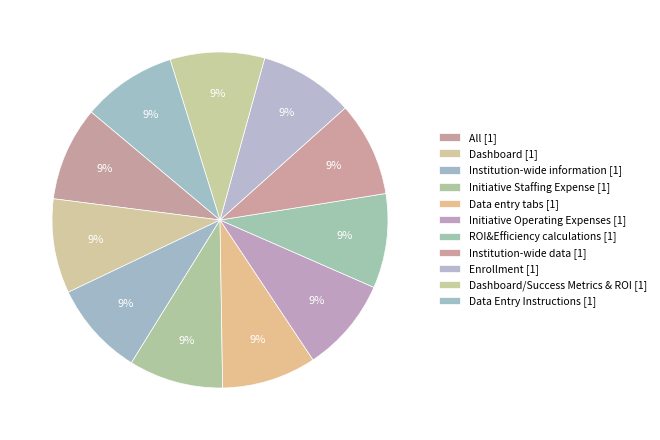

How many slices are in this pie chart?

11